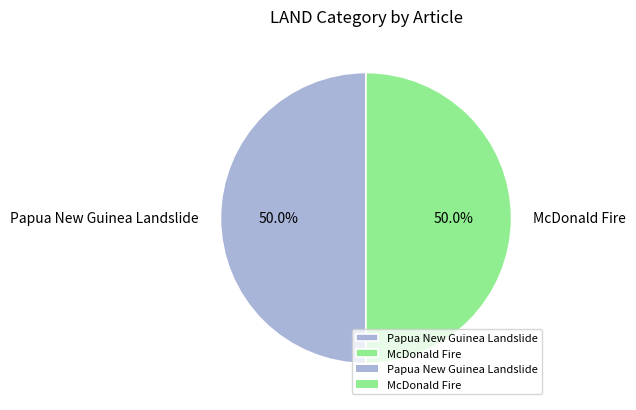

Approximately how many times larger is the value at McDonald Fire compared to Papua New Guinea Landslide?

1.0